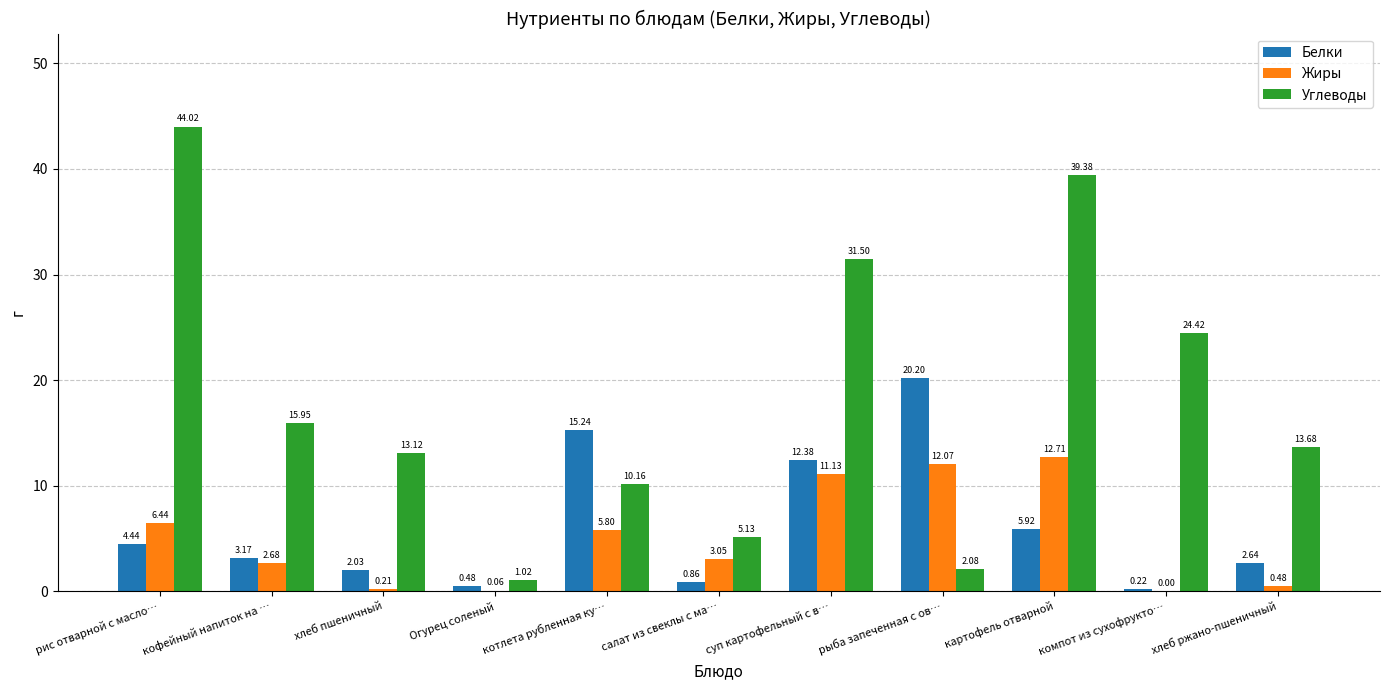

What is the sum of the Жиры values at кофейный напиток на … and котлета рубленная ку…?

8.5